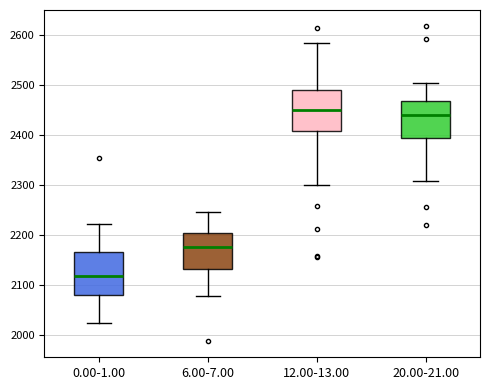

Reading left to right, read every box against the y-axis: the position of its median line, the range the box covers, and the ends of its whiskers. The values are not printed on the chart, so give them approximately, as read against the axis.

0.00-1.00: median 2120, box 2080 to 2160, whiskers 2020 to 2220
6.00-7.00: median 2180, box 2130 to 2200, whiskers 2080 to 2250
12.00-13.00: median 2450, box 2410 to 2490, whiskers 2300 to 2580
20.00-21.00: median 2440, box 2390 to 2470, whiskers 2310 to 2500